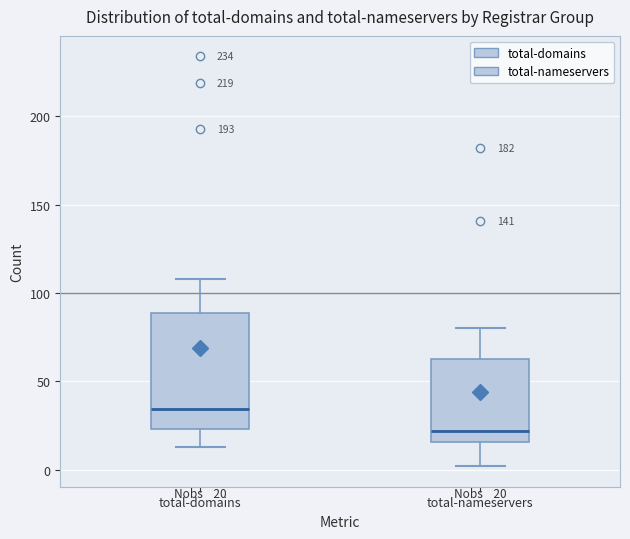

Which box's median line is the highest?

total-domains